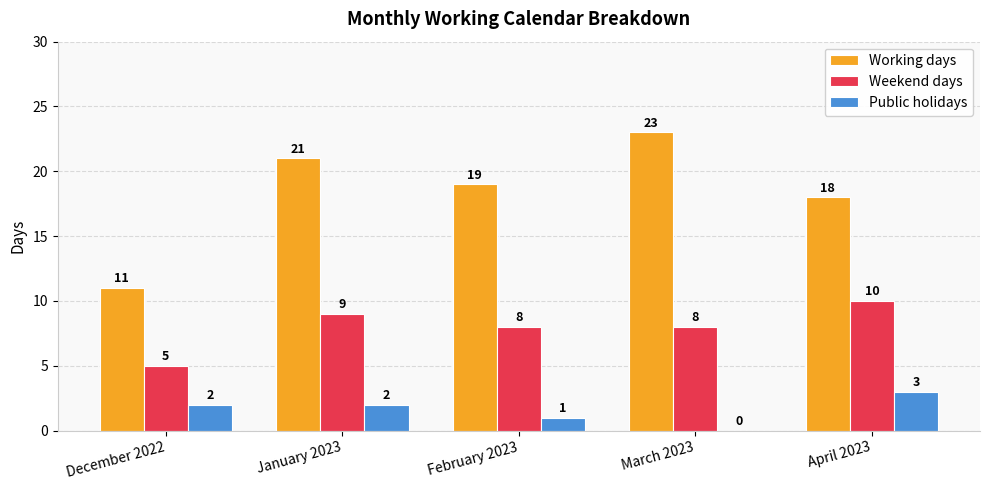

Which series has the largest total across all categories?

Working days